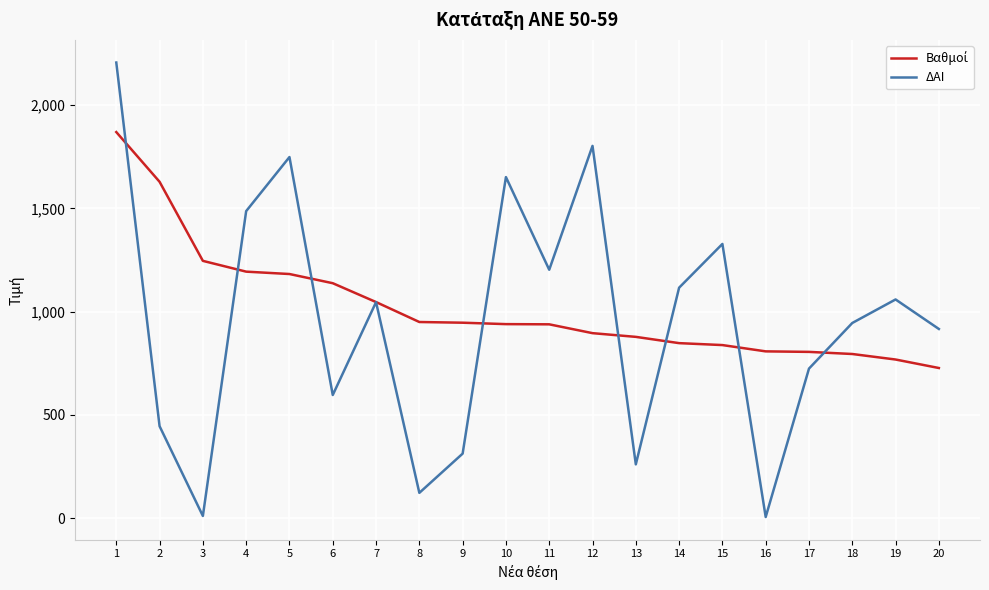

What is the maximum value shown in the chart?

2207.0